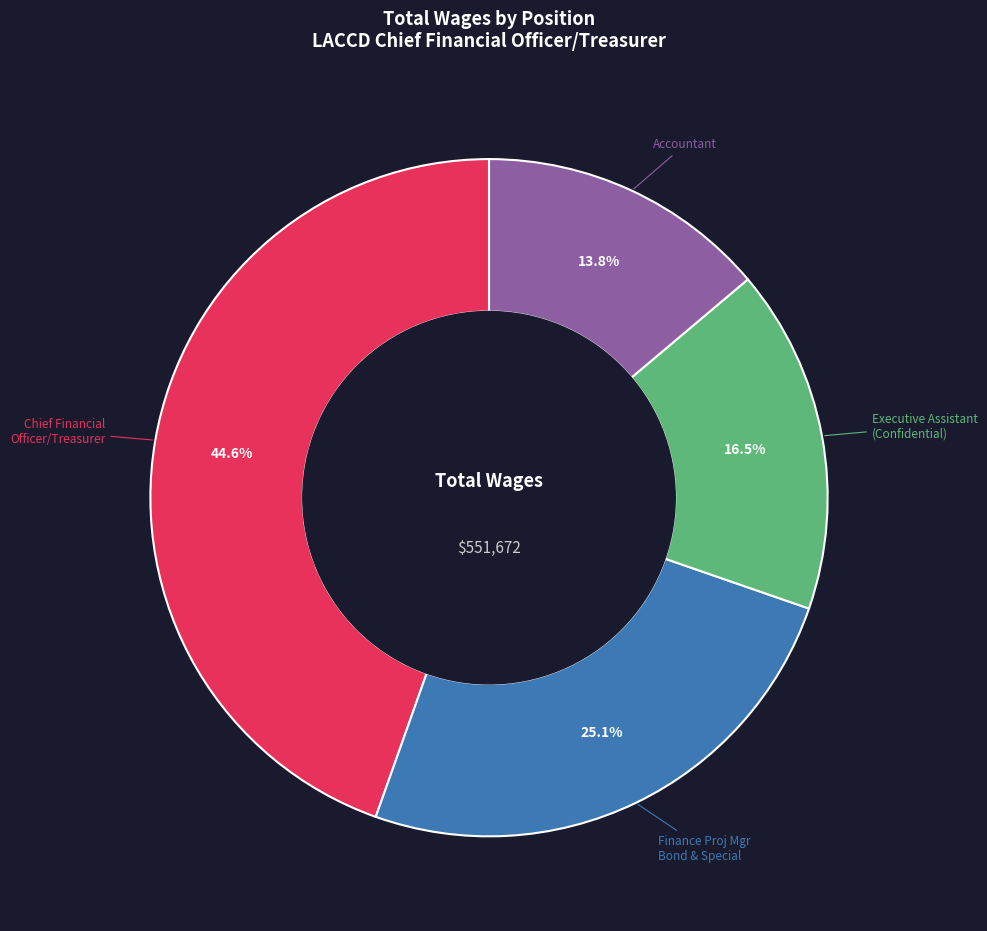

How many segments does this pie chart have?

4